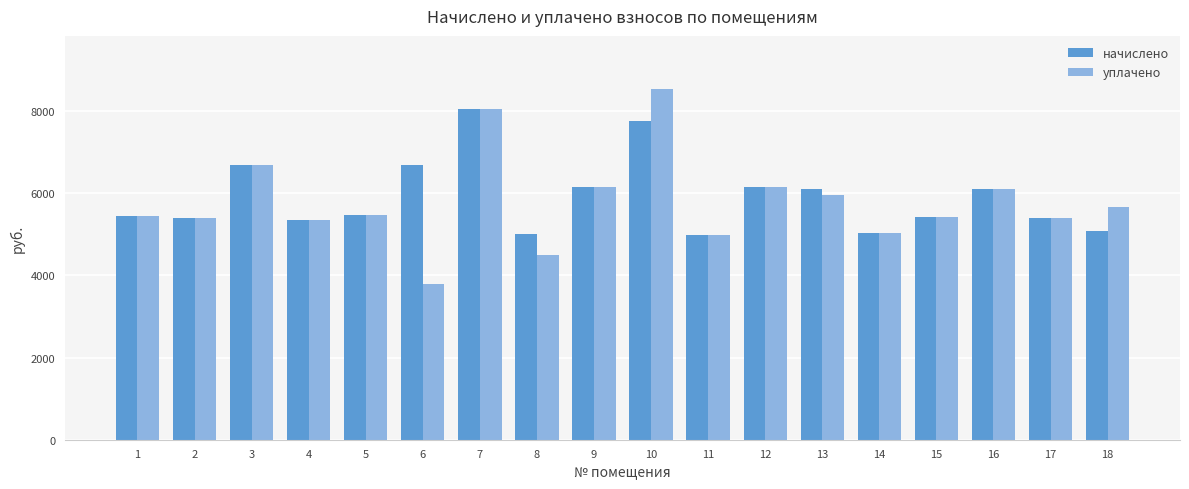

What is the total value across all series at 10?

16298.9